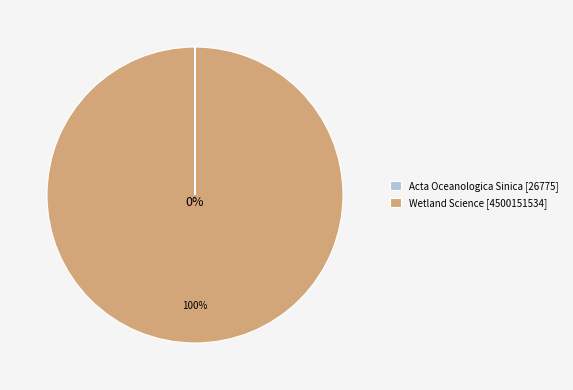

Rank the categories by value from lowest to highest.

Acta Oceanologica Sinica, Wetland Science